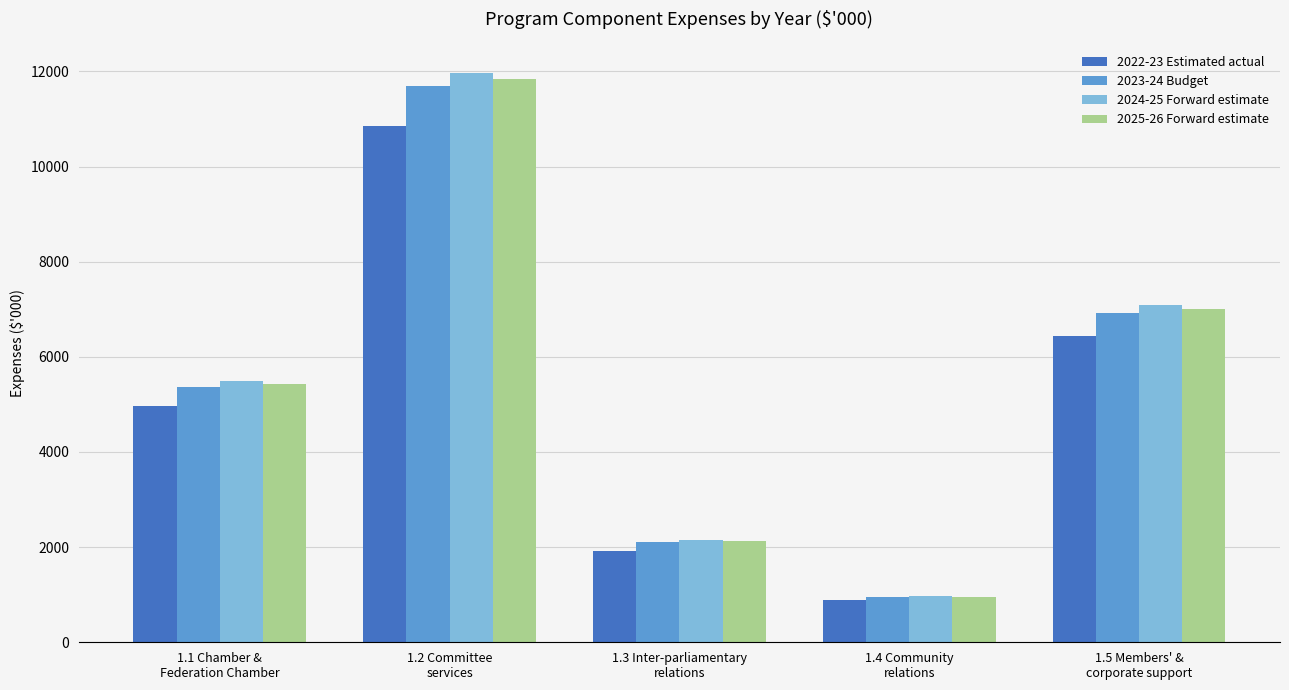

At how many categories does at least one series exceed 3660?

3